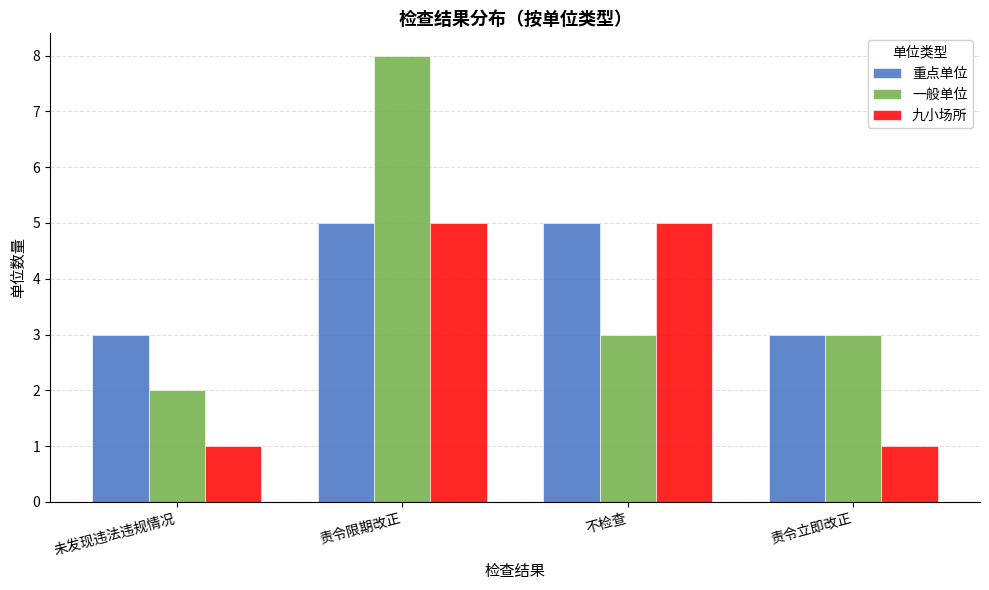

How many bars are there in total?

12